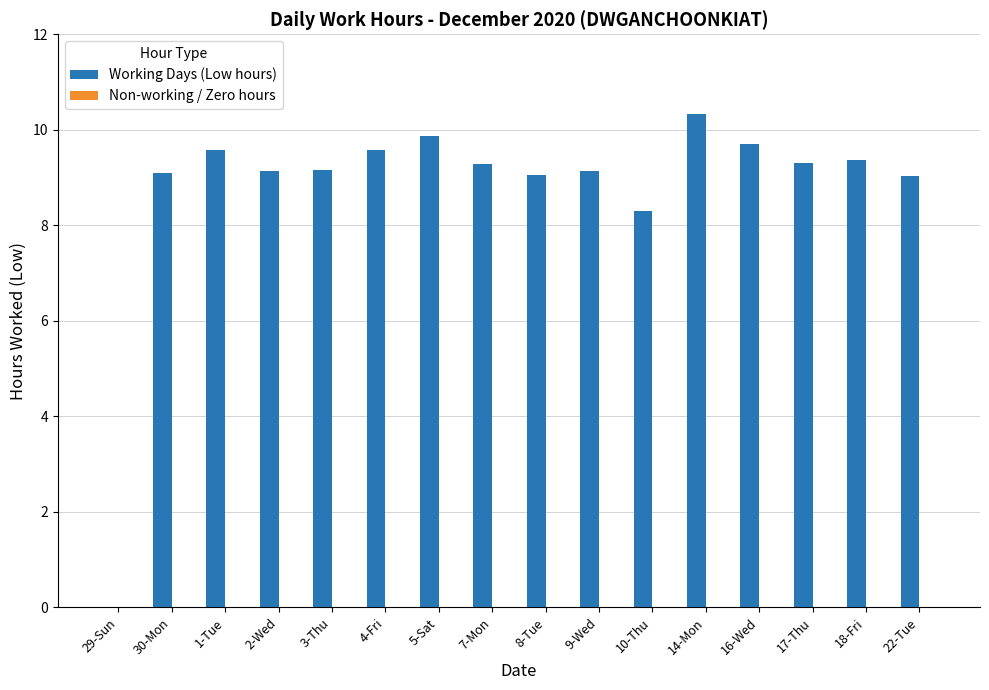

What is the change in value from 4-Fri to 17-Thu?

-0.3